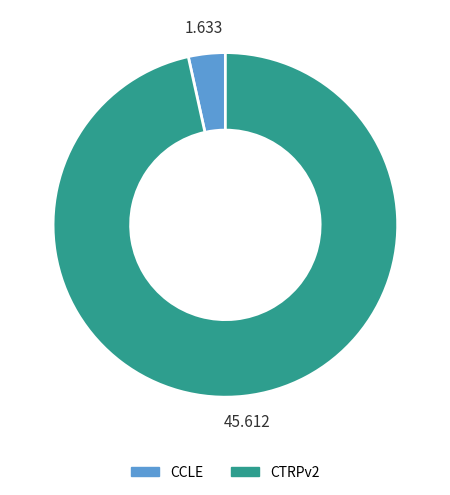

Is there a majority slice in this chart?

Yes